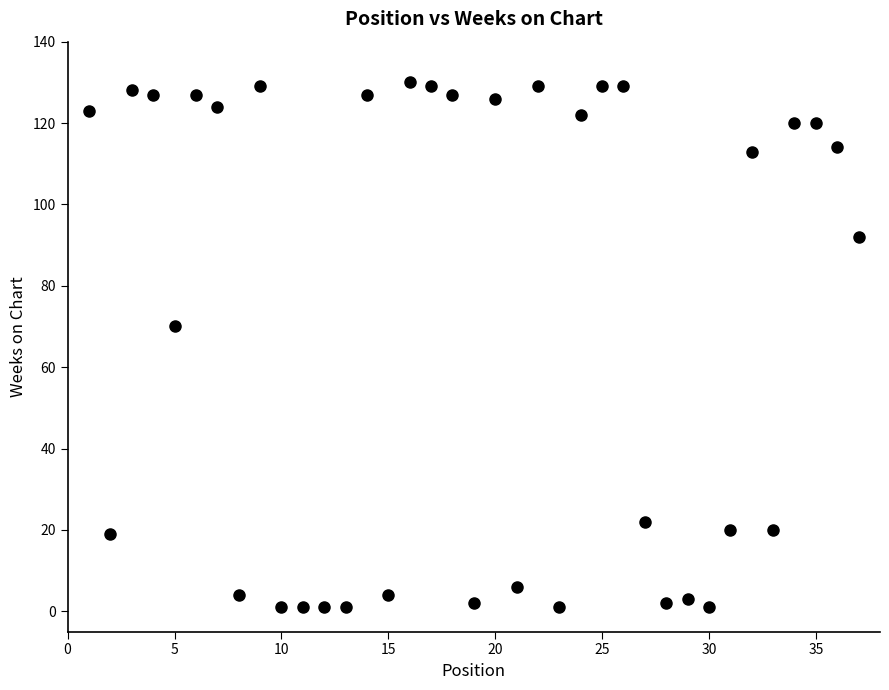

What Y value in the scatter plot is closest to 65?

70